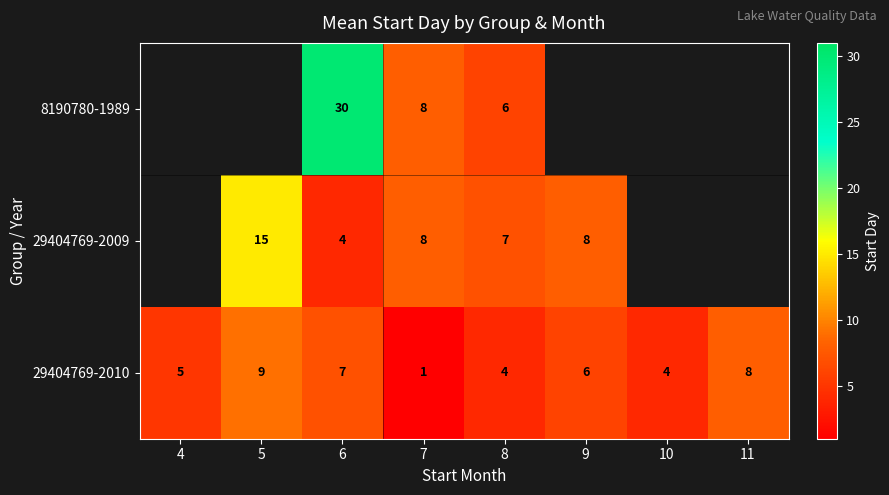

At which label is 29404769-2010 closest to 5?

4